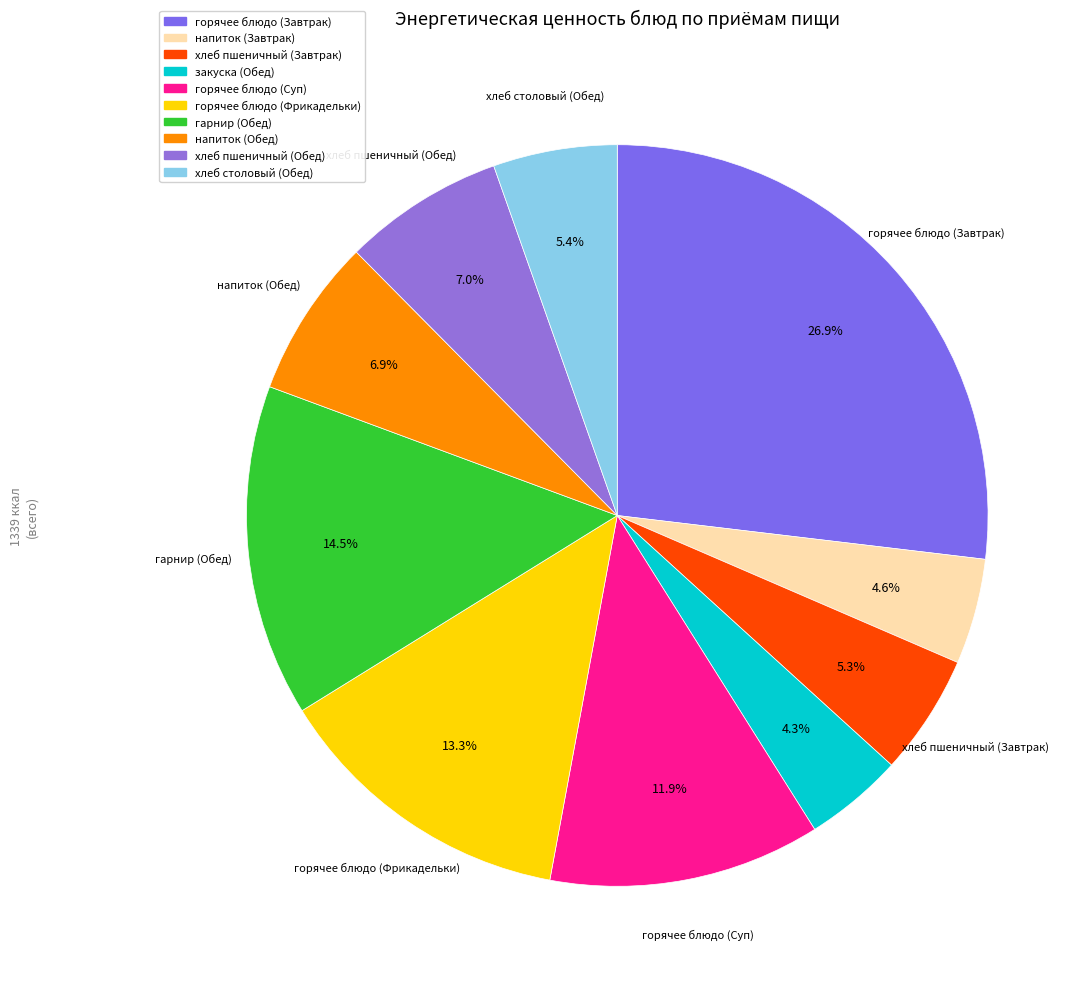

Is it true that напиток (Завтрак) is 17% of the pie?

False